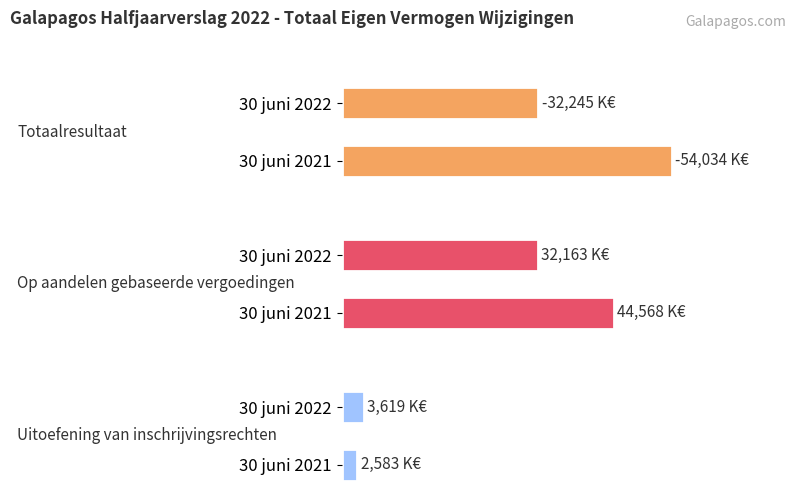

Rank the series by their maximum value, from highest to lowest.

Op aandelen gebaseerde vergoedingen, Uitoefening van inschrijvingsrechten, Totaalresultaat